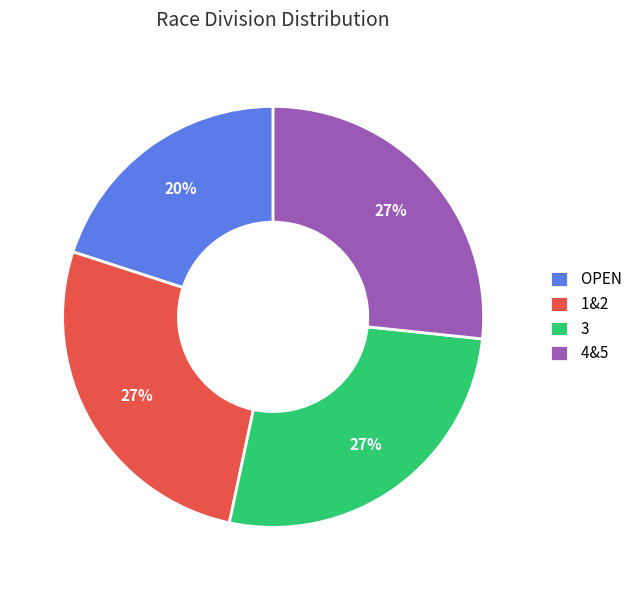

Between OPEN and 4&5, which is larger?

4&5